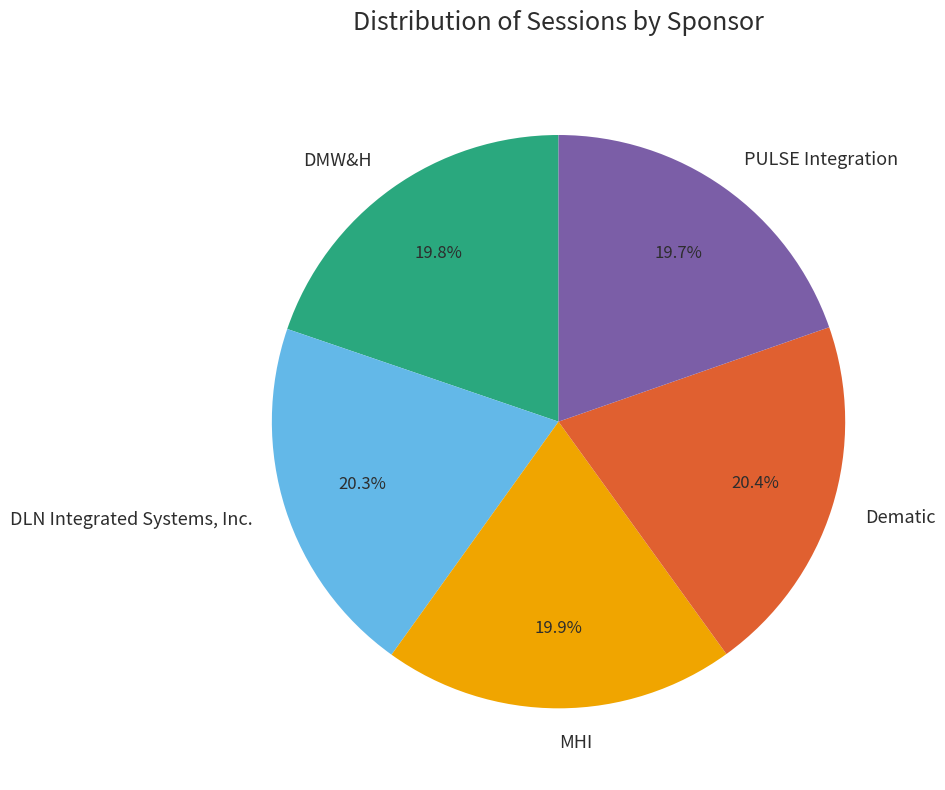

What is the ratio of the value at DMW&H to the value at PULSE Integration?

1.0